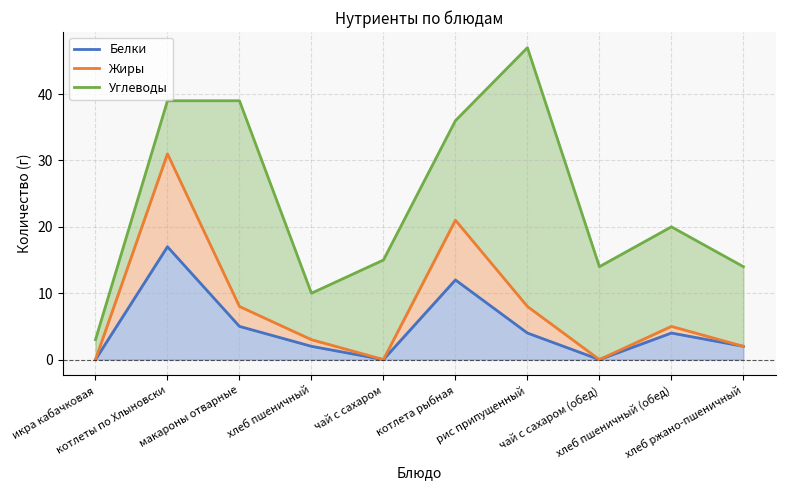

True or false: Белки and Жиры intersect in this chart.

False